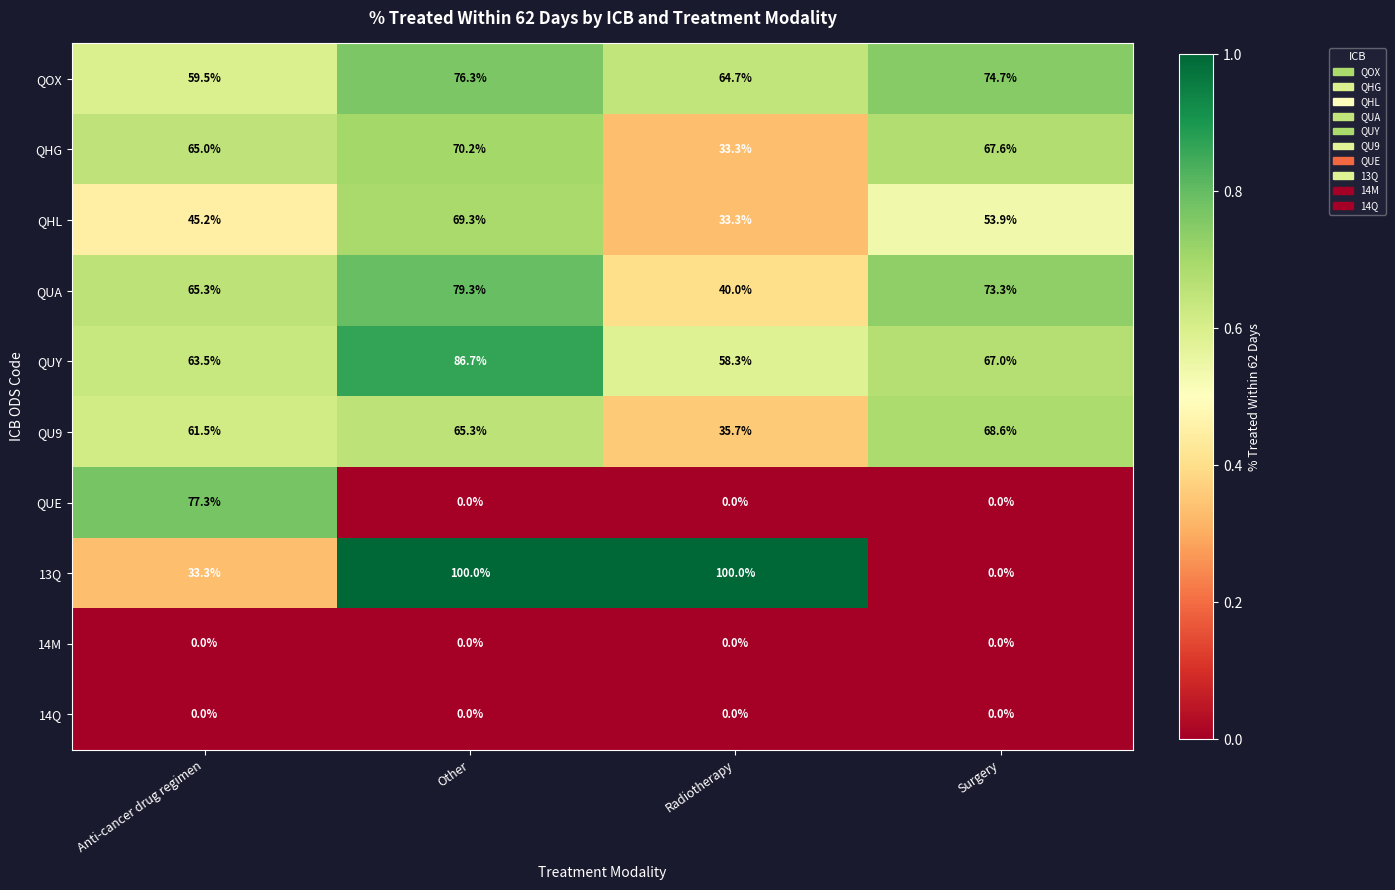

What is the maximum value for QUA?

79.3